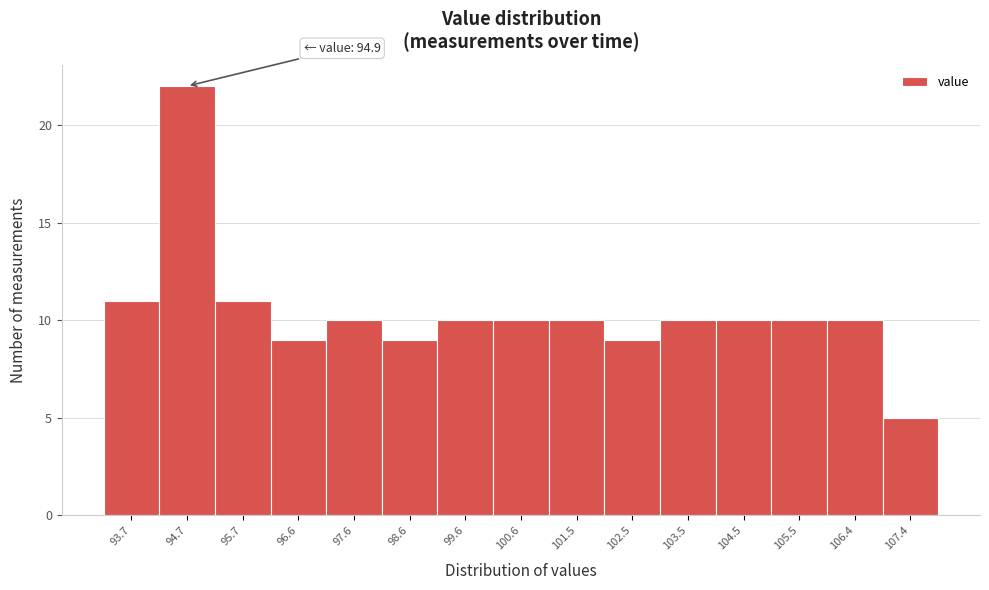

Reading right to left, list all the values displayed in this chart.

5	10	10	10	10	9	10	10	10	9	10	9	11	22	11